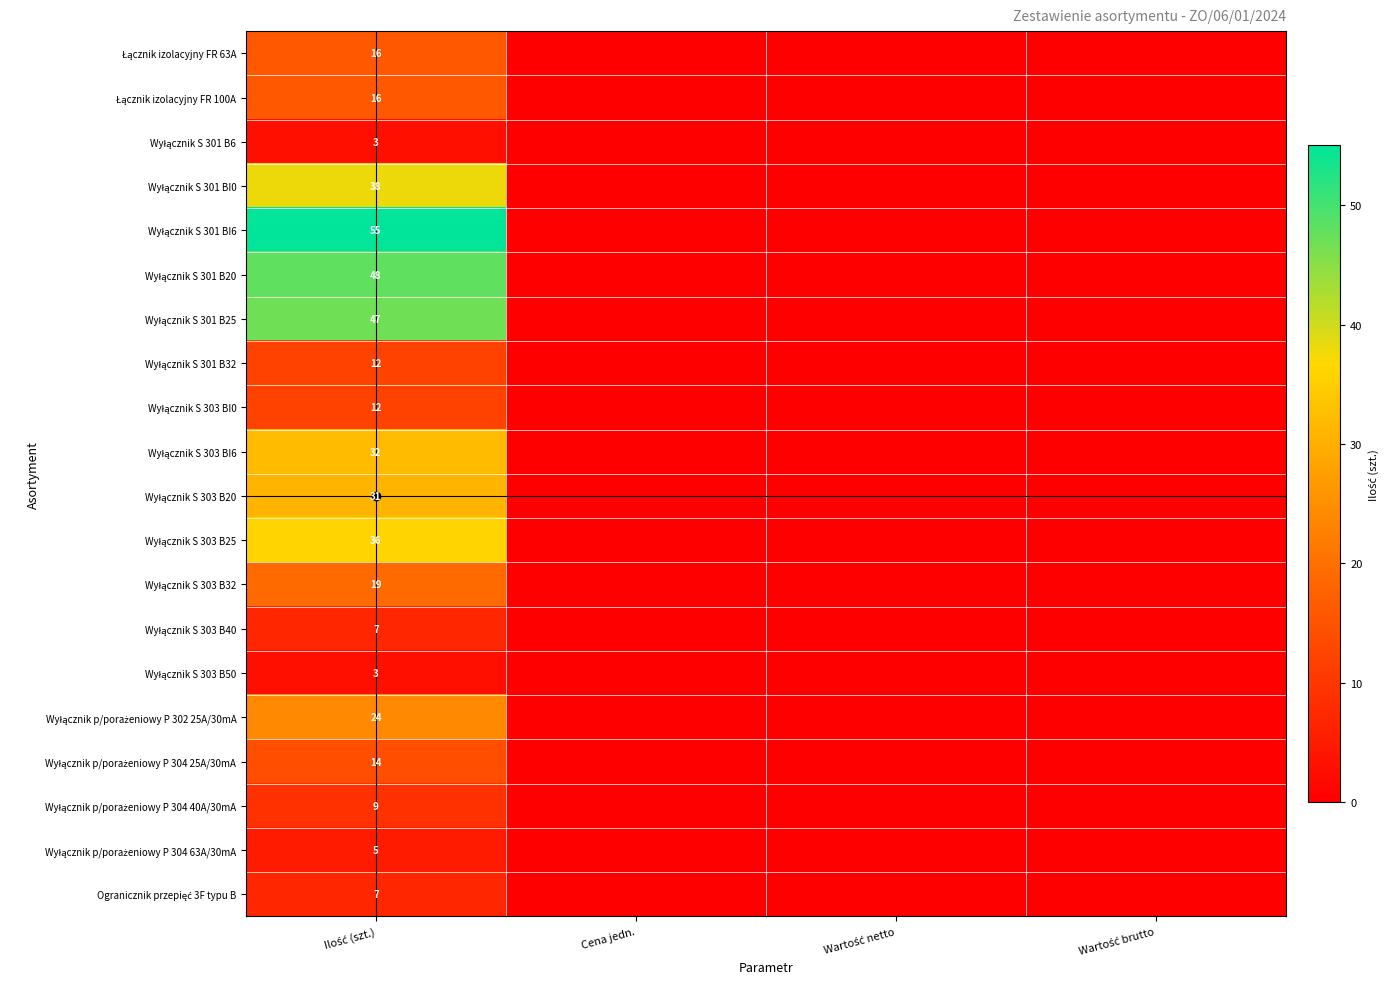

What is the average value of the Wyłącznik p/porażeniowy P 302 25A/30mA series?

6